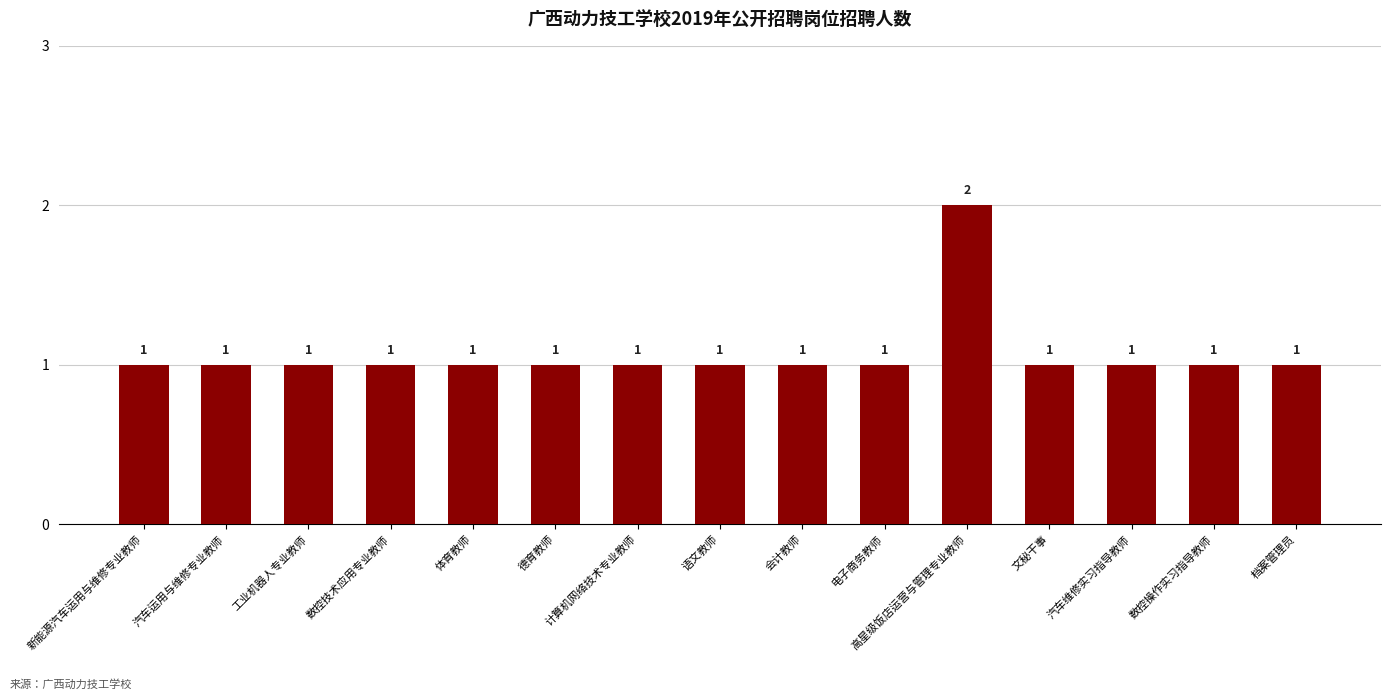

True or false: the data shows 1 at 新能源汽车运用与维修专业教师.

True